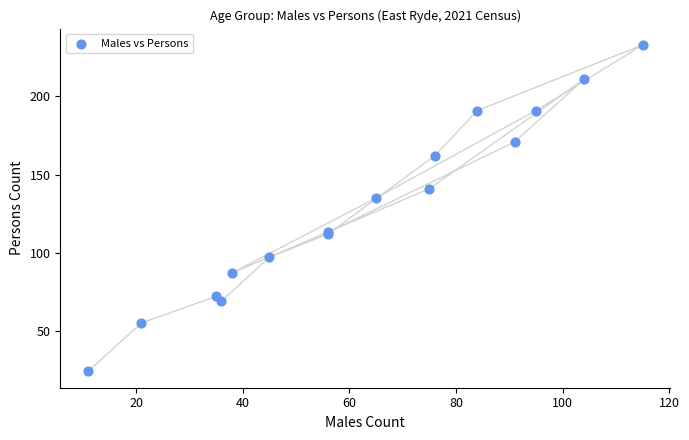

What Y value in the scatter plot is closest to 128?

135